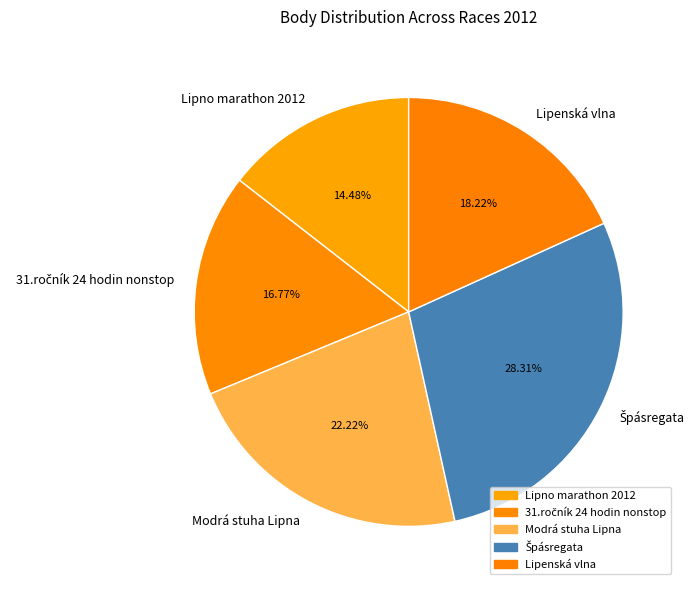

What percentage is the Lipenská vlna slice, to the nearest percent?

18%